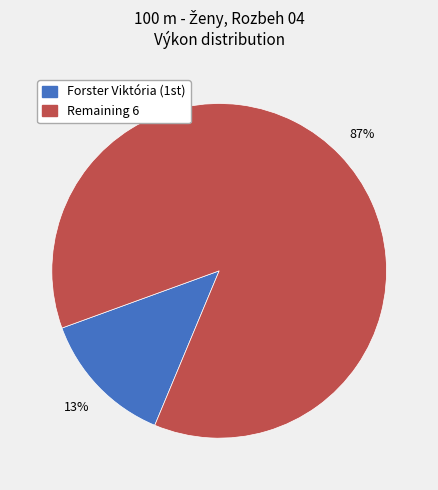

Is there any slice that represents more than half of the pie?

Yes